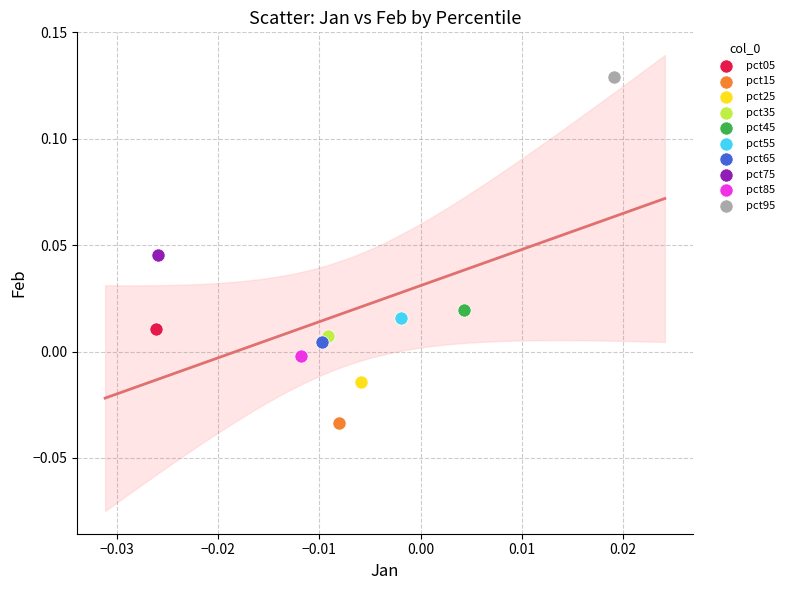

What are all the series names shown in the legend?

pct05, pct15, pct25, pct35, pct45, pct55, pct65, pct75, pct85, pct95